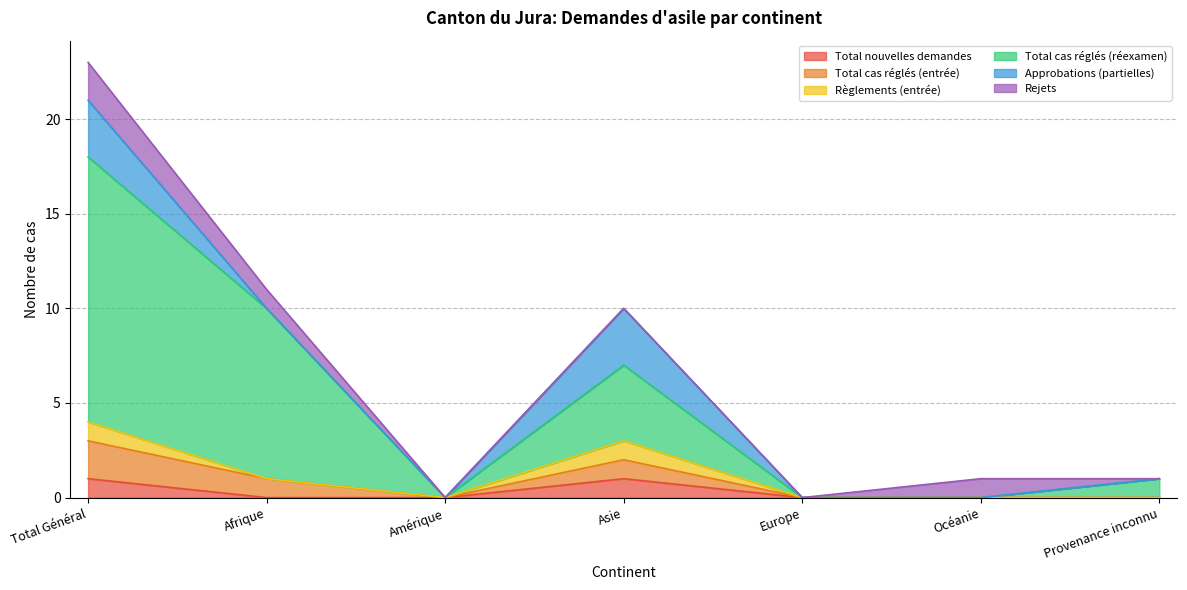

At which category does the chart reach its peak across all series?

Total Général